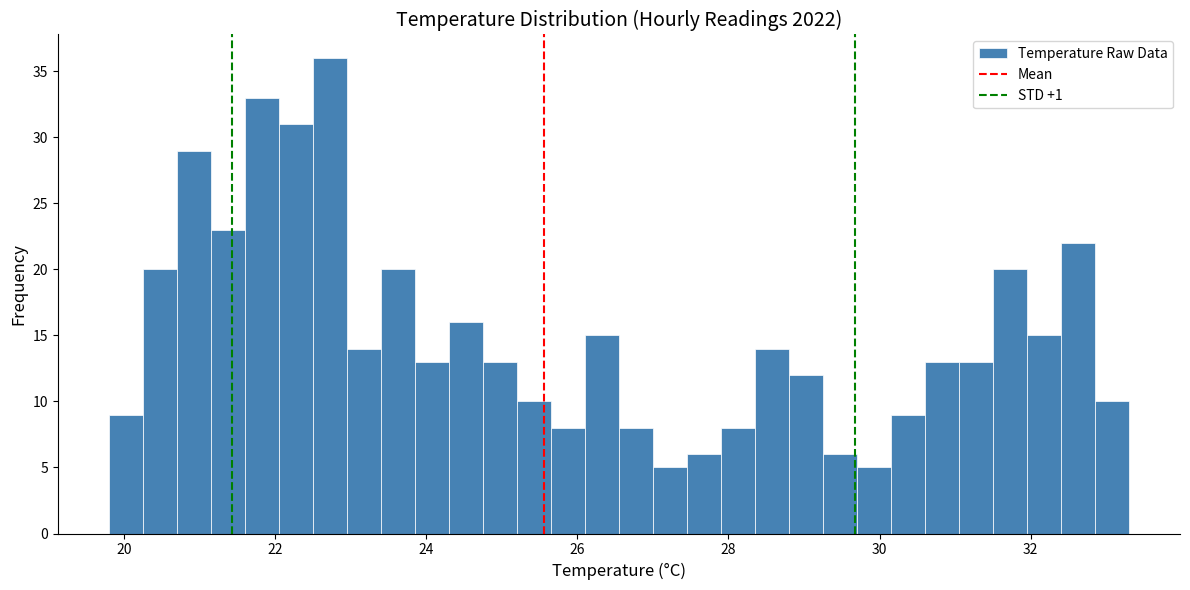

Read against the x-axis, roughly where is the centre of the tallest bar?

22.8